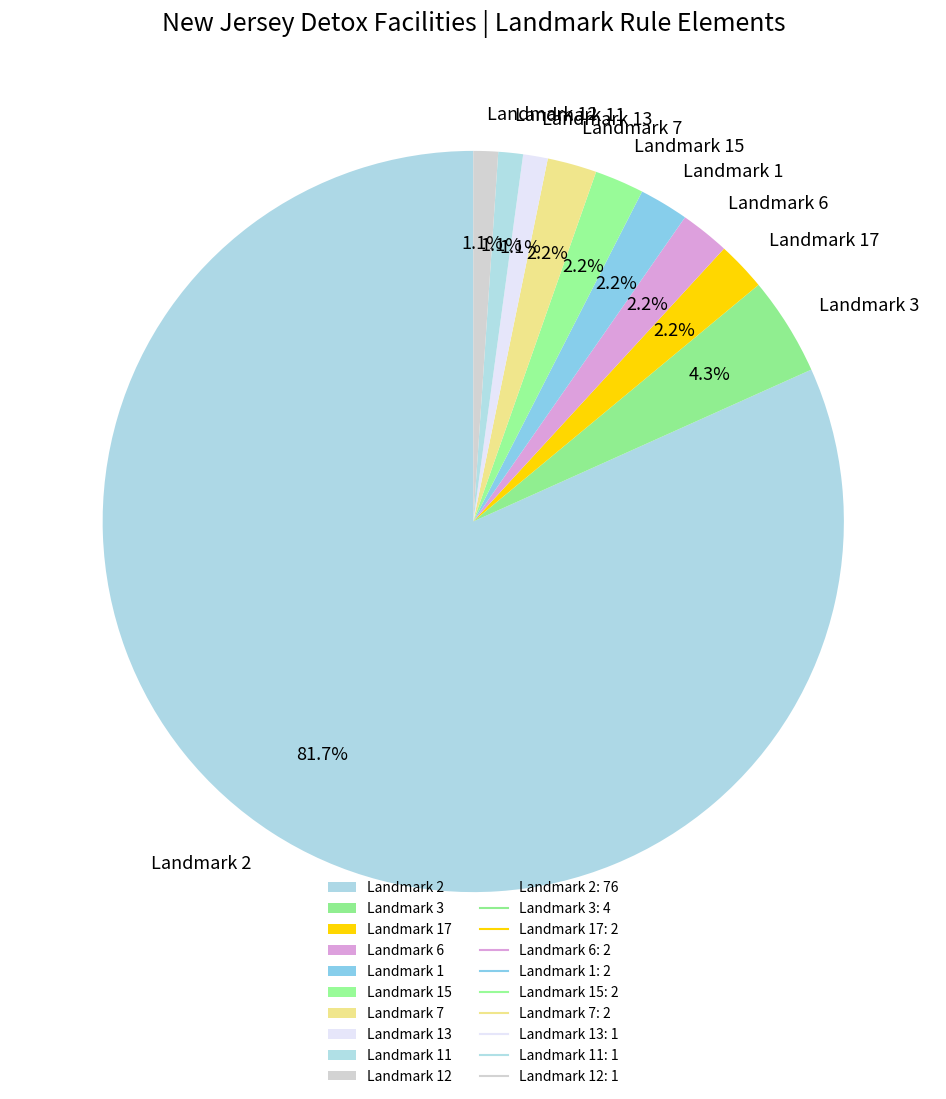

To the nearest percent, what is the combined percentage of Landmark 1 and Landmark 17?

4%